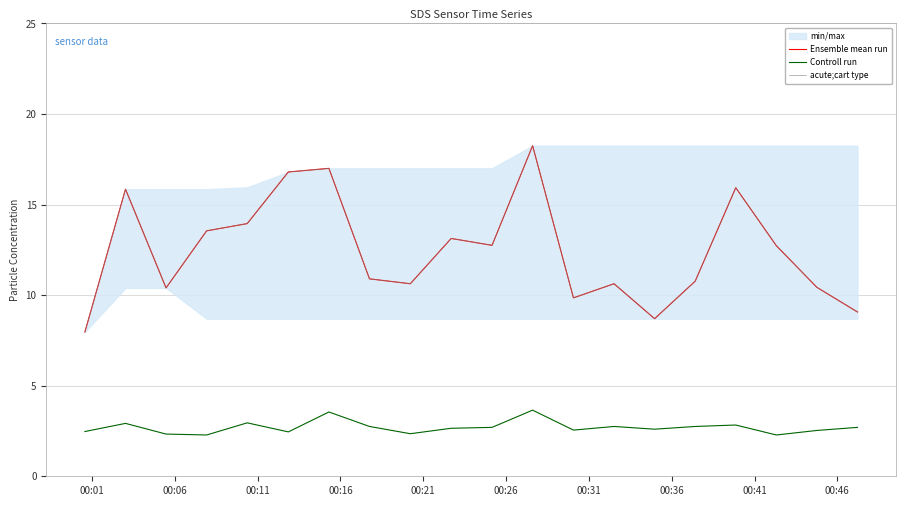

True or false: acute;cart type and Controll run cross at least once.

False